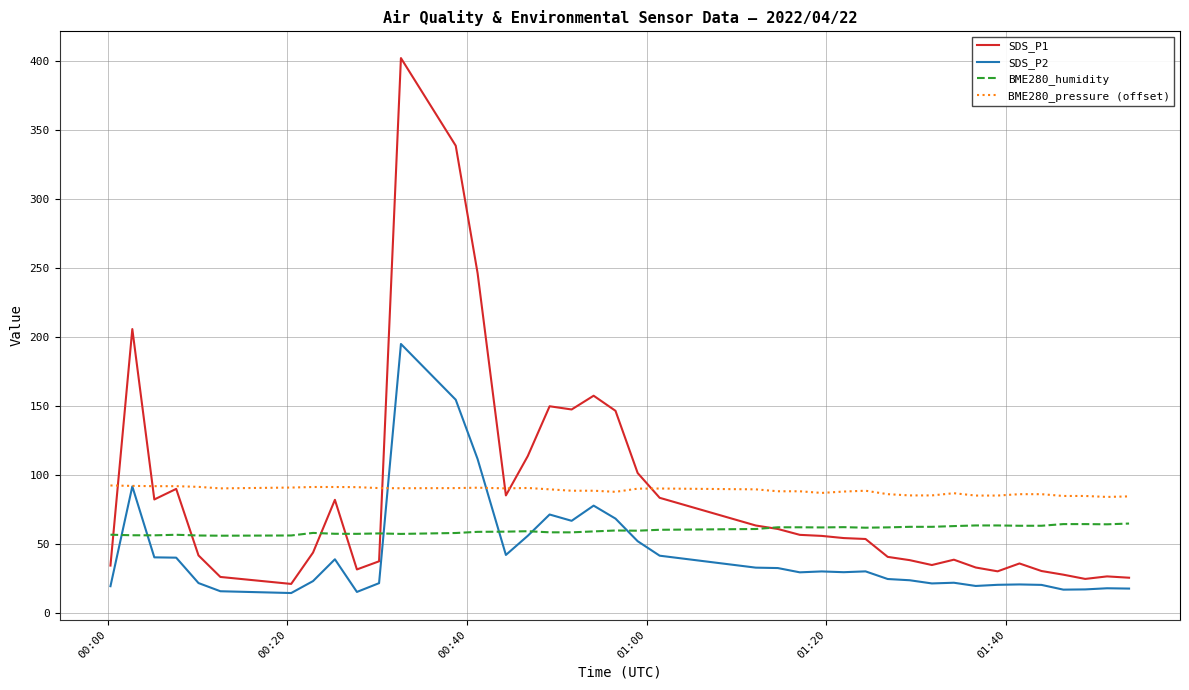

Which series has the largest range (max minus min)?

SDS_P1